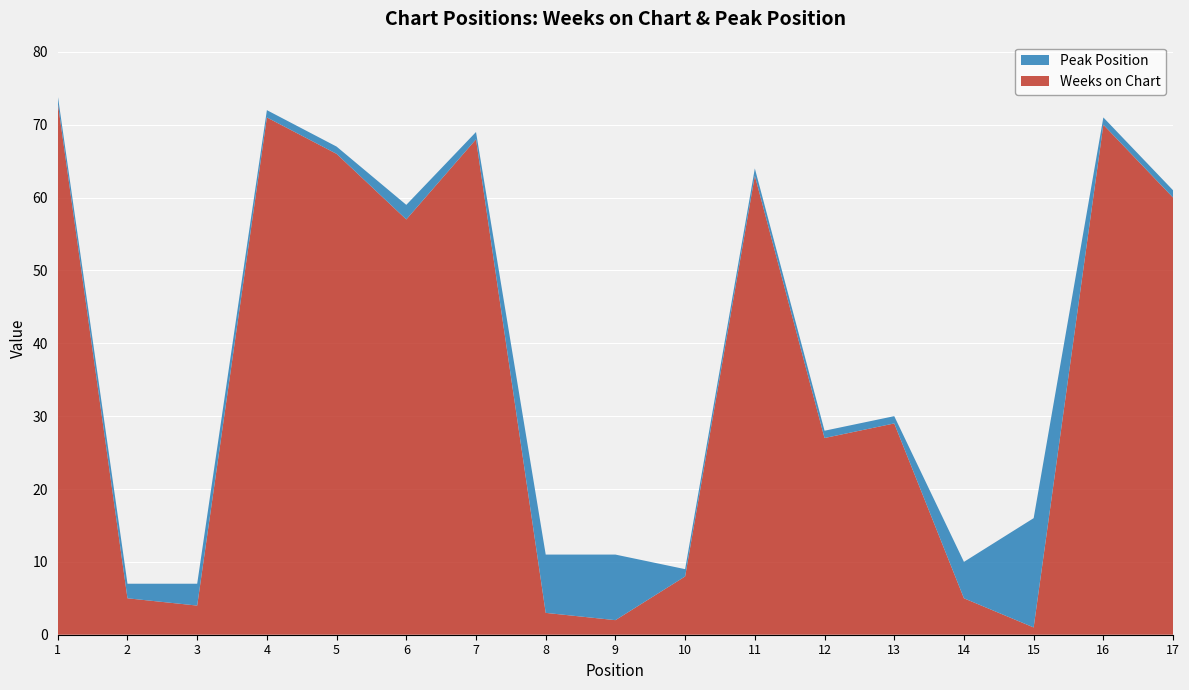

Reading left to right, what are all the values shown in this chart?

Weeks on Chart: 1=73	2=5	3=4	4=71	5=66	6=57	7=68	8=3	9=2	10=8	11=63	12=27	13=29	14=5	15=1	16=70	17=60
Peak Position: 1=1	2=2	3=3	4=1	5=1	6=2	7=1	8=8	9=9	10=1	11=1	12=1	13=1	14=5	15=15	16=1	17=1